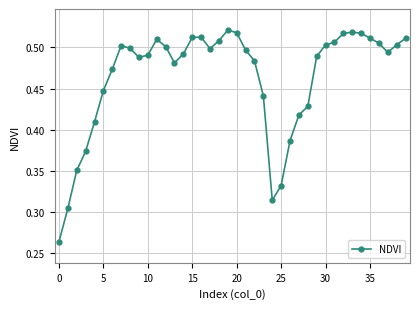

How many data points does each series have?

40